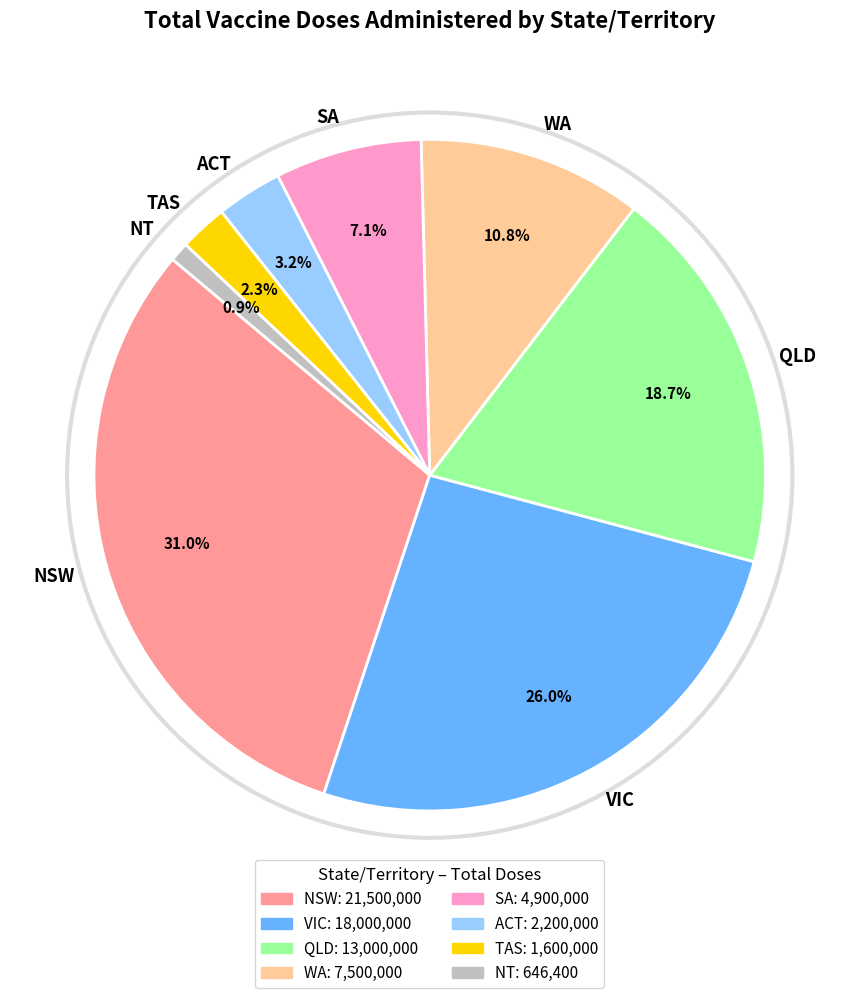

True or false: QLD accounts for 8% of the total.

False